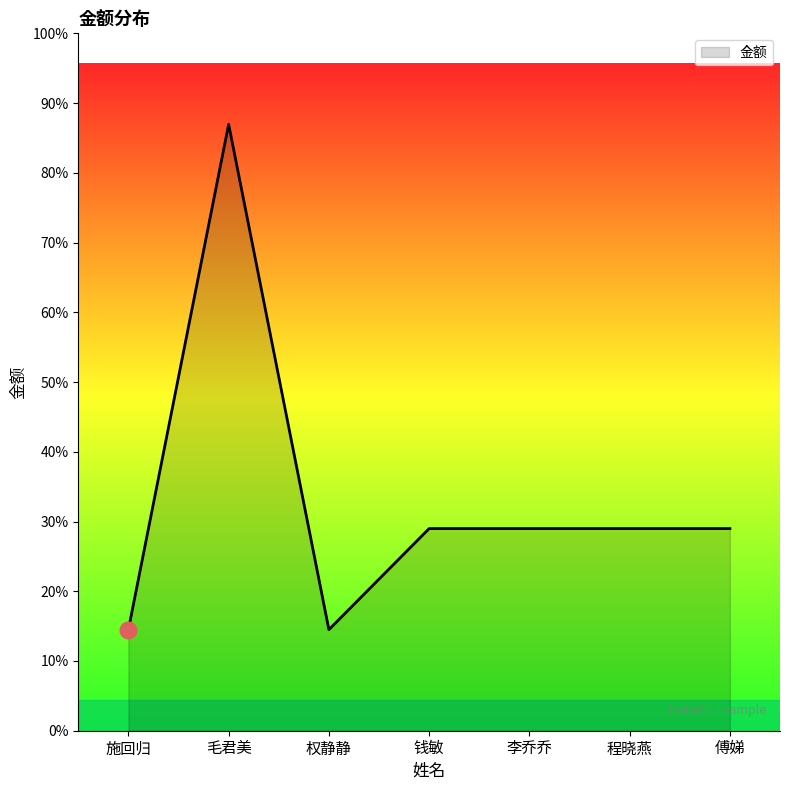

Between 钱敏 and 施回归, which is larger?

钱敏